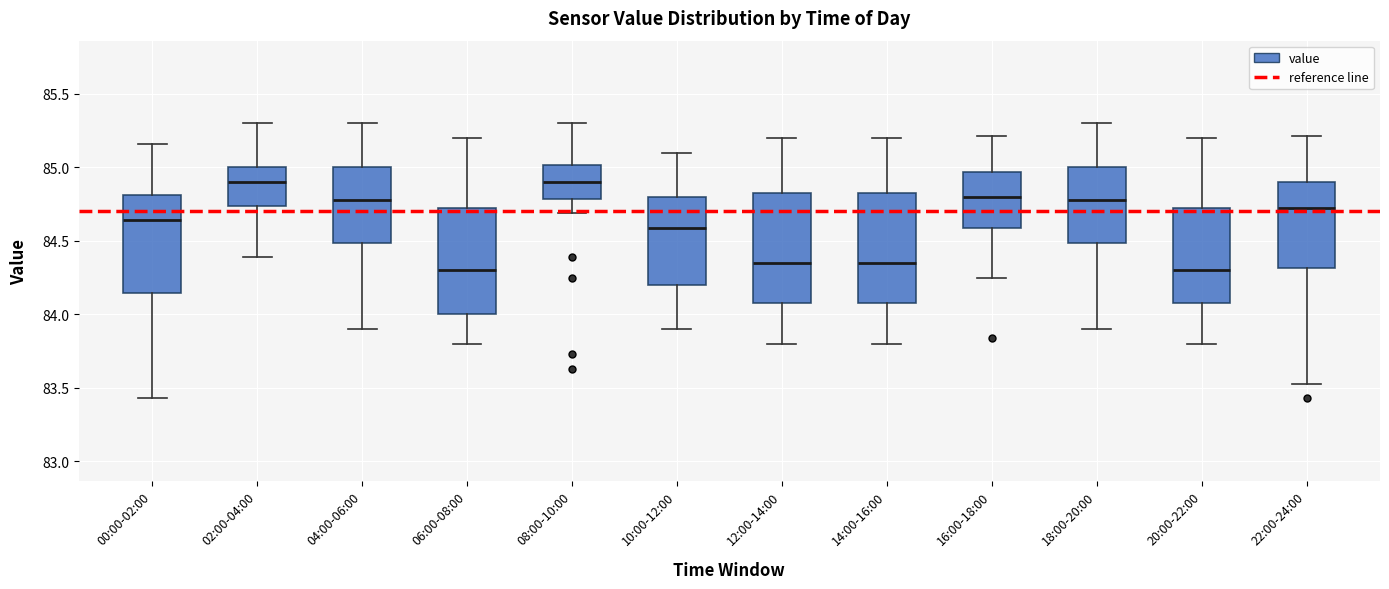

Reading left to right, transcribe this box plot: for each box, give where its median line is, the range the box spans, and where its two whiskers end, as read against the y-axis. The values are not printed on the chart, so give them approximately, as read against the axis.

00:00-02:00: median 84.65, box 84.15 to 84.80, whiskers 83.45 to 85.15
02:00-04:00: median 84.90, box 84.75 to 85.00, whiskers 84.40 to 85.30
04:00-06:00: median 84.80, box 84.50 to 85.00, whiskers 83.90 to 85.30
06:00-08:00: median 84.30, box 84.00 to 84.75, whiskers 83.80 to 85.20
08:00-10:00: median 84.90, box 84.80 to 85.00, whiskers 84.70 to 85.30
10:00-12:00: median 84.60, box 84.20 to 84.80, whiskers 83.90 to 85.10
12:00-14:00: median 84.35, box 84.10 to 84.85, whiskers 83.80 to 85.20
14:00-16:00: median 84.35, box 84.10 to 84.85, whiskers 83.80 to 85.20
16:00-18:00: median 84.80, box 84.60 to 84.95, whiskers 84.25 to 85.20
18:00-20:00: median 84.80, box 84.50 to 85.00, whiskers 83.90 to 85.30
20:00-22:00: median 84.30, box 84.10 to 84.75, whiskers 83.80 to 85.20
22:00-24:00: median 84.70, box 84.30 to 84.90, whiskers 83.55 to 85.20